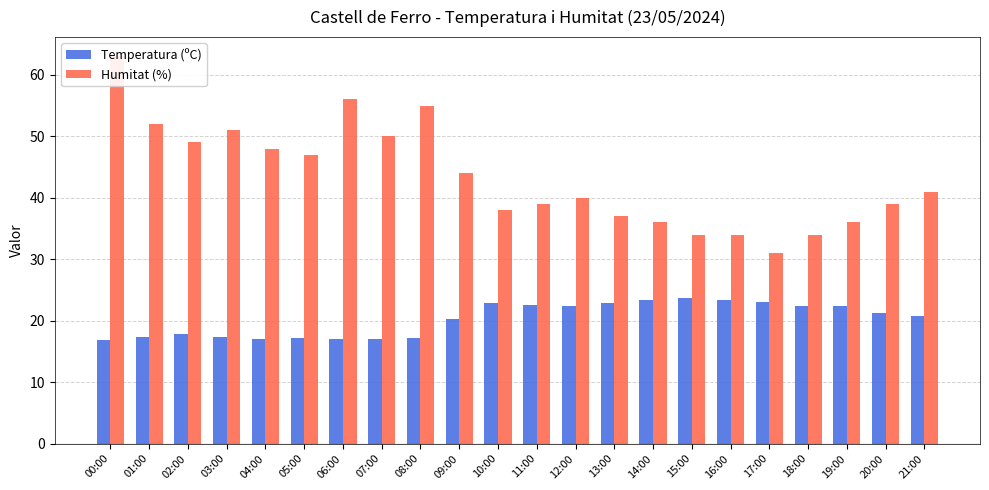

Reading left to right, transcribe all the data shown in this chart.

Temperatura (ºC): 00:00=16.9	01:00=17.3	02:00=17.8	03:00=17.3	04:00=17.1	05:00=17.2	06:00=17.0	07:00=17.0	08:00=17.2	09:00=20.2	10:00=22.9	11:00=22.5	12:00=22.4	13:00=22.8	14:00=23.4	15:00=23.7	16:00=23.3	17:00=23.0	18:00=22.4	19:00=22.4	20:00=21.3	21:00=20.7
Humitat (%): 00:00=63.0	01:00=52.0	02:00=49.0	03:00=51.0	04:00=48.0	05:00=47.0	06:00=56.0	07:00=50.0	08:00=55.0	09:00=44.0	10:00=38.0	11:00=39.0	12:00=40.0	13:00=37.0	14:00=36.0	15:00=34.0	16:00=34.0	17:00=31.0	18:00=34.0	19:00=36.0	20:00=39.0	21:00=41.0